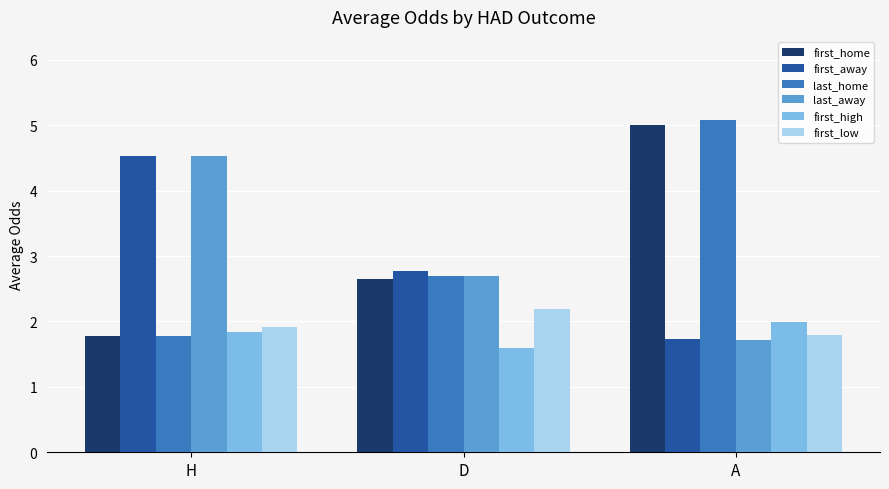

Which series changed the most between H and D?

last_away